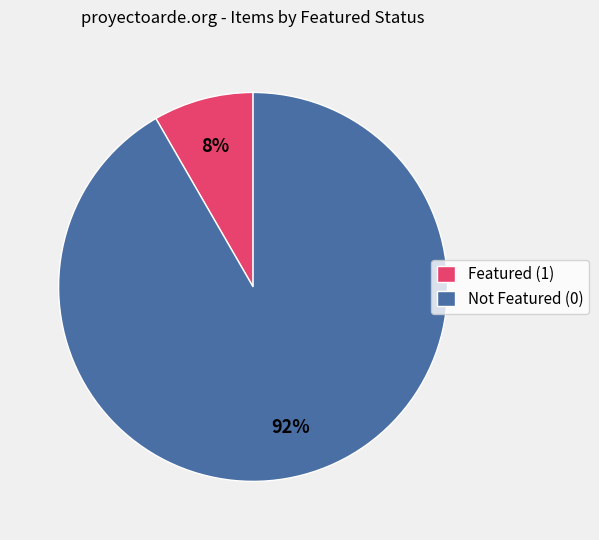

Which slice is the largest?

Not Featured (0)